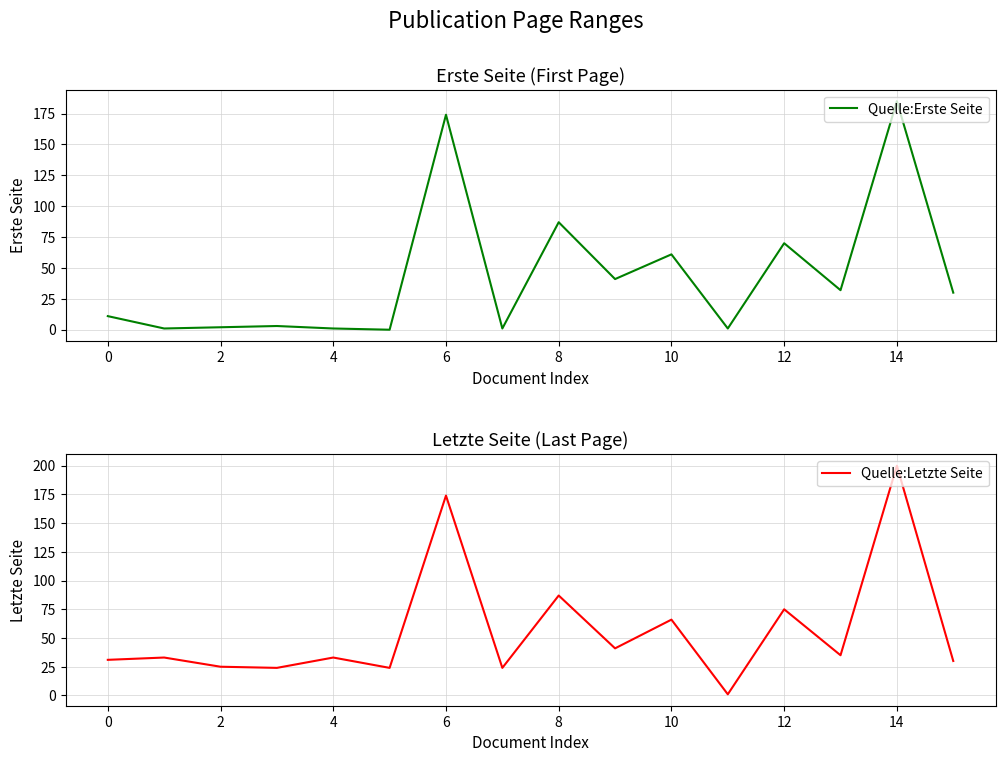

True or false: Quelle:Letzte Seite and Quelle:Erste Seite intersect in this chart.

False